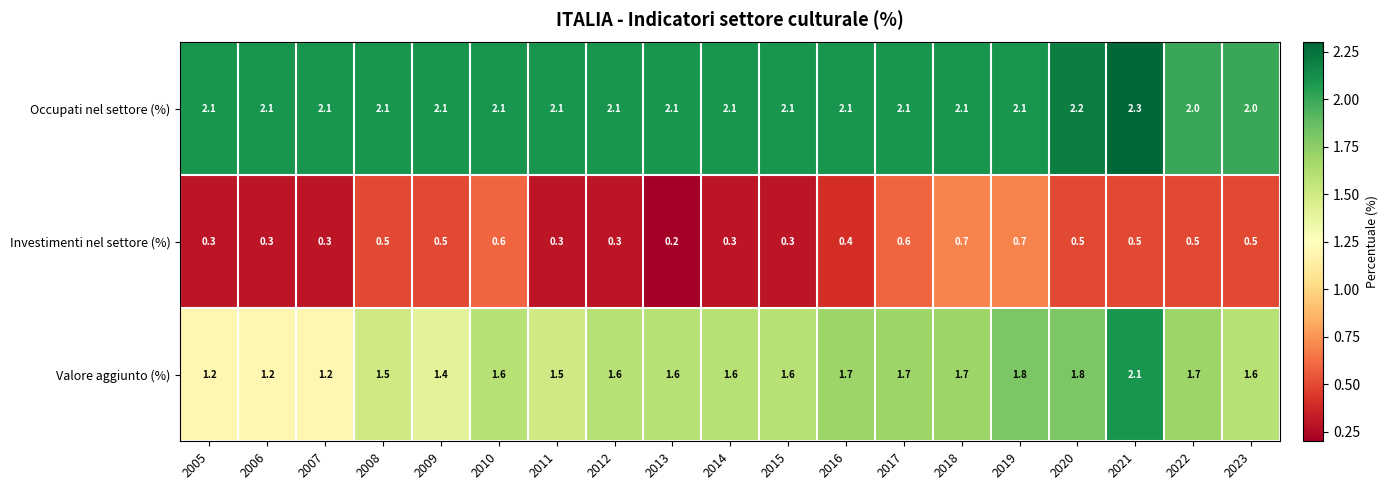

The value of Investimenti nel settore (%) at 2005 is 0.1. True or false?

False